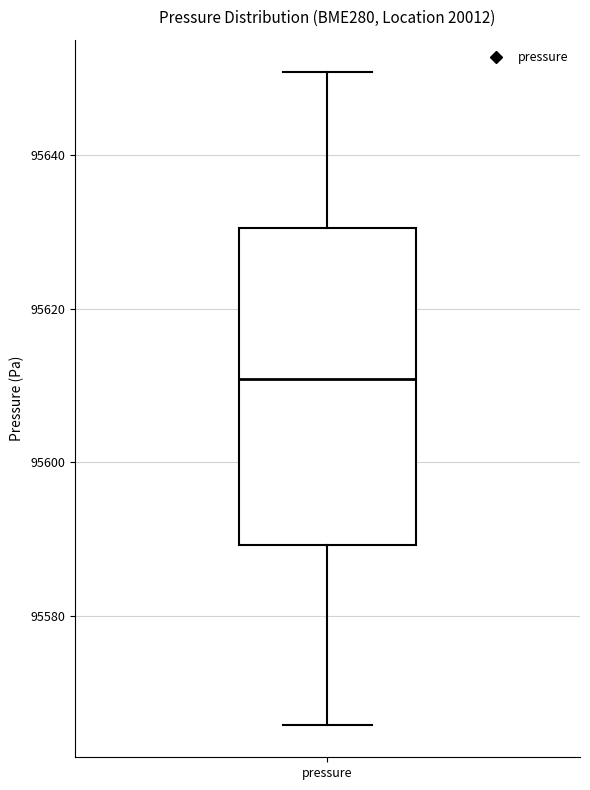

Read this box plot against the y-axis: the position of the median line, the range covered by the box, and the ends of both whiskers. The values are not printed on the chart, so give them approximately, as read against the axis.

median 95610, box 95590 to 95630, whiskers 95566 to 95650